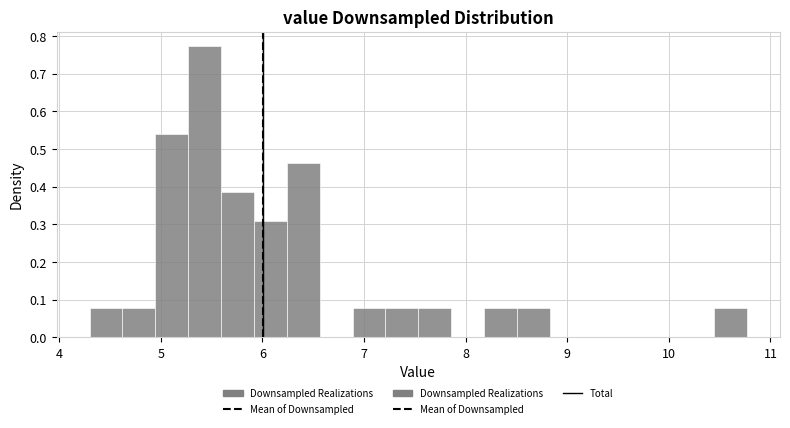

Around what value on the x-axis is the tallest bar? Give the approximate position of its centre, as read against the axis.

5.4